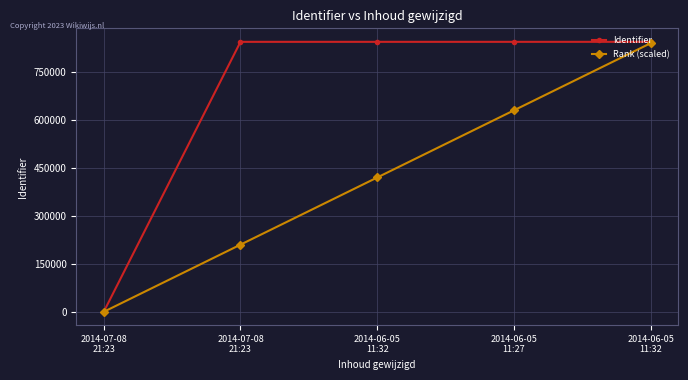

At which category is the sum across all series the highest?

2014-06-05
11:32